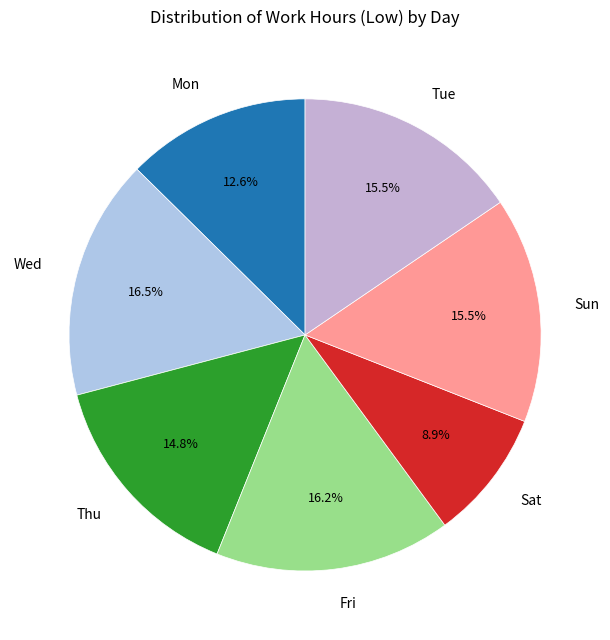

What is the smallest slice in the pie chart?

Sat